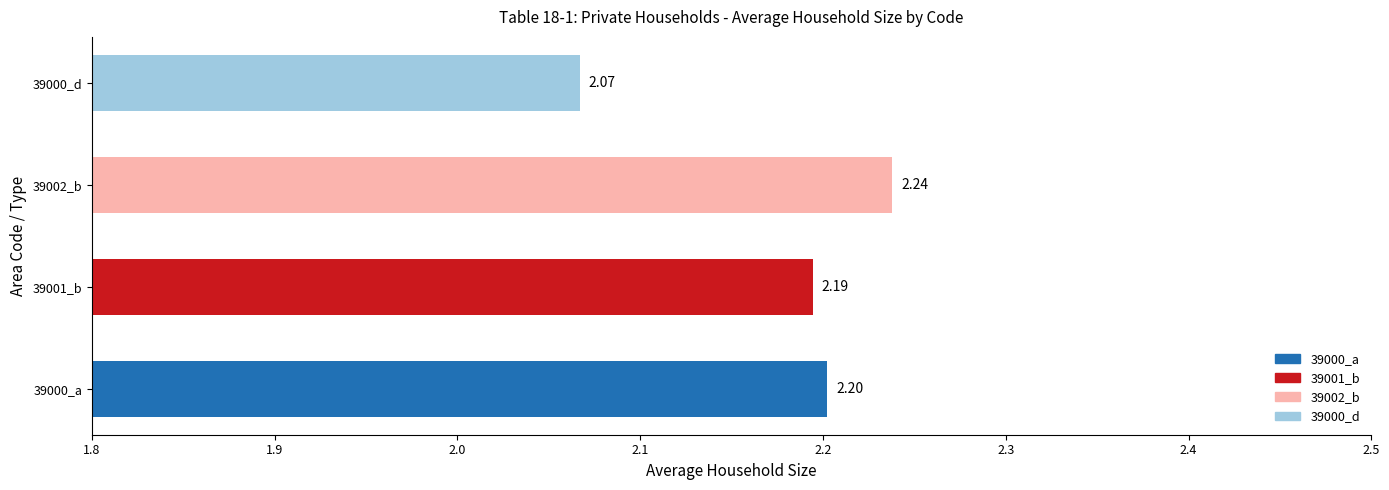

List the labels in order of value, smallest first.

39000_d, 39001_b, 39000_a, 39002_b